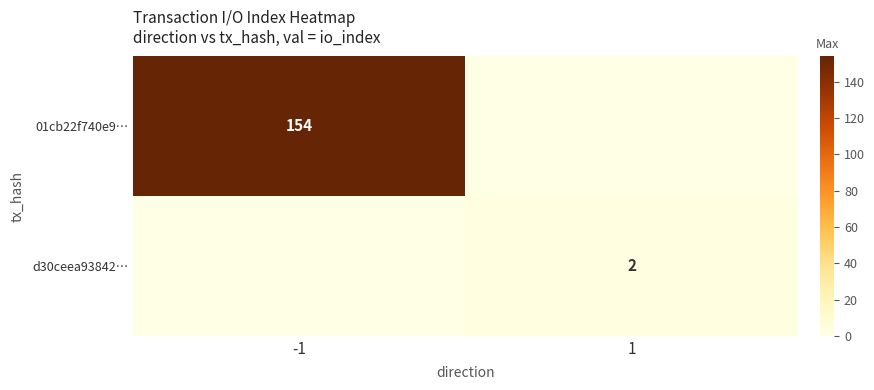

What is the sum of all 01cb22f740e9… values?

154